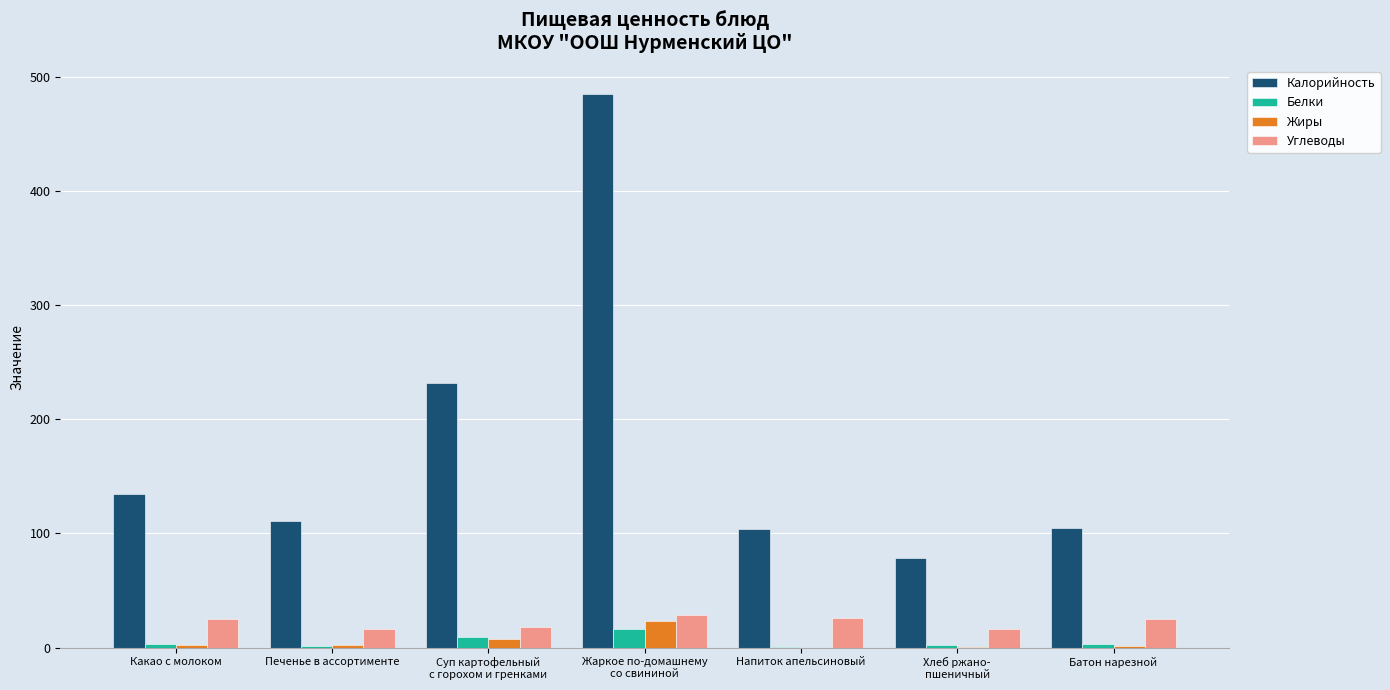

What is the sum of all Белки values?

36.1